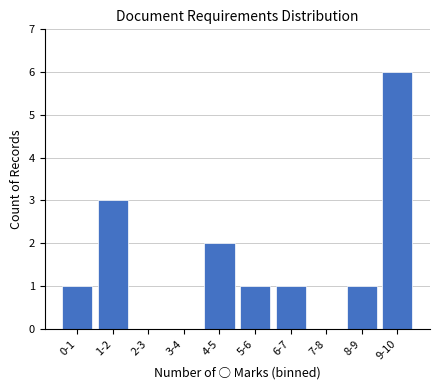

Reading right to left, transcribe all the data shown in this chart.

9-10=6	8-9=1	7-8=0	6-7=1	5-6=1	4-5=2	3-4=0	2-3=0	1-2=3	0-1=1